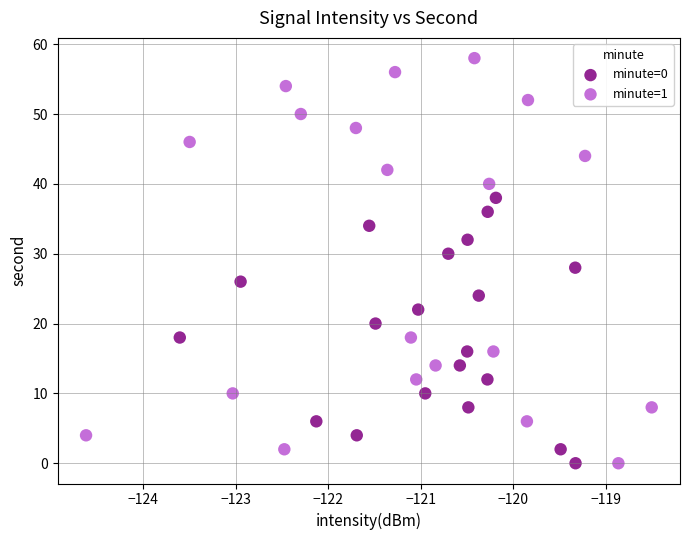

Which series has the largest Y range (max minus min)?

minute=1